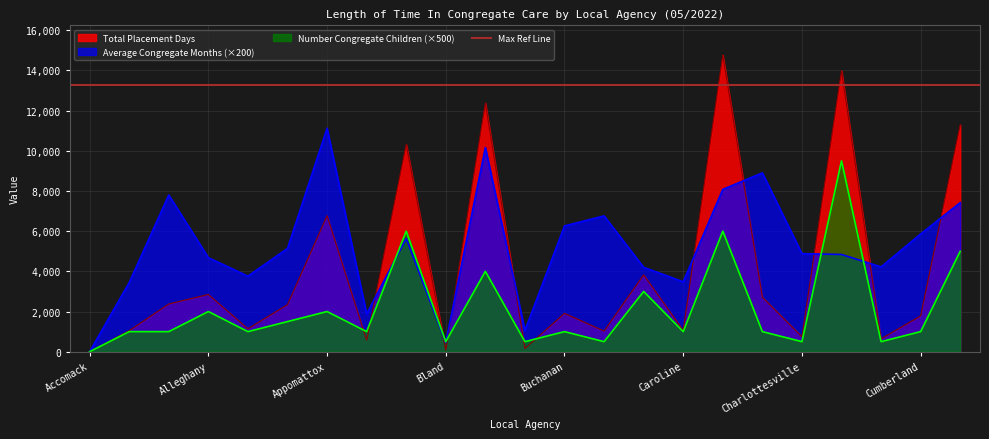

What is the sum of the Average Congregate Months values at Amelia and Alleghany?

8440.0